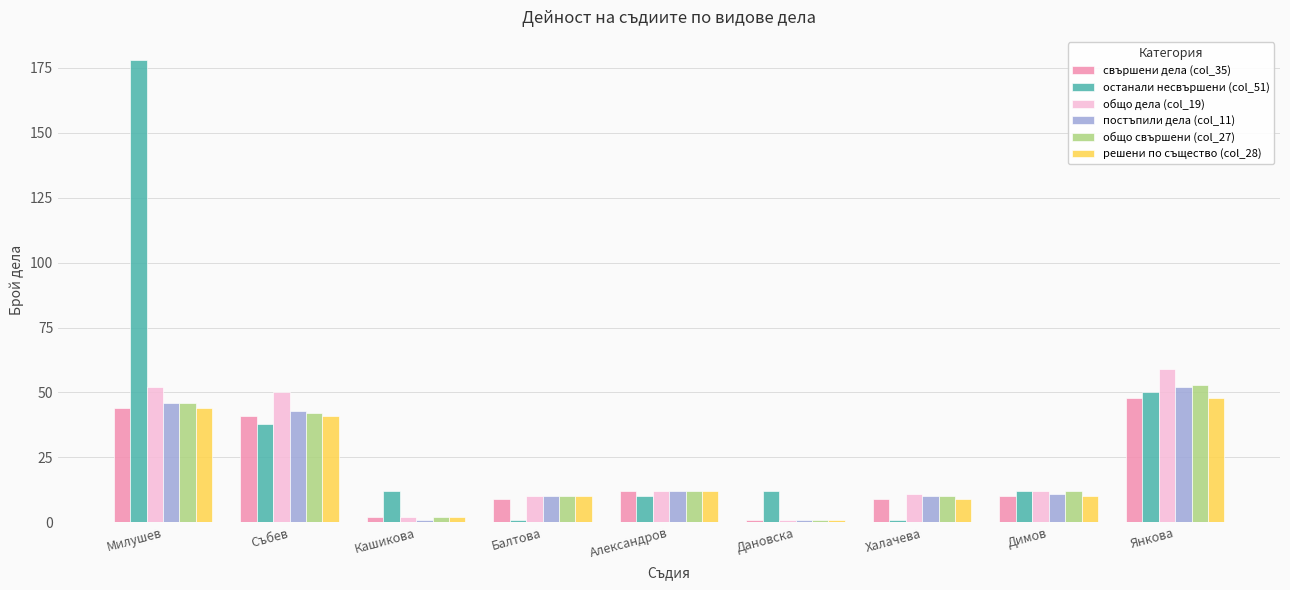

Which category has the highest value across all series?

Милушев